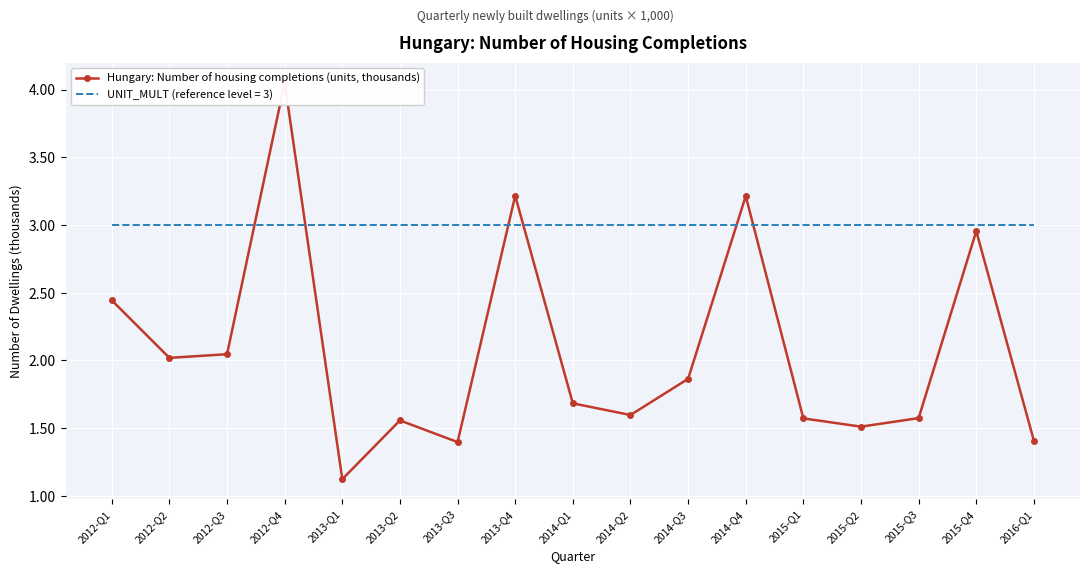

What is the change in value from 2012-Q1 to 2014-Q3?

-0.6